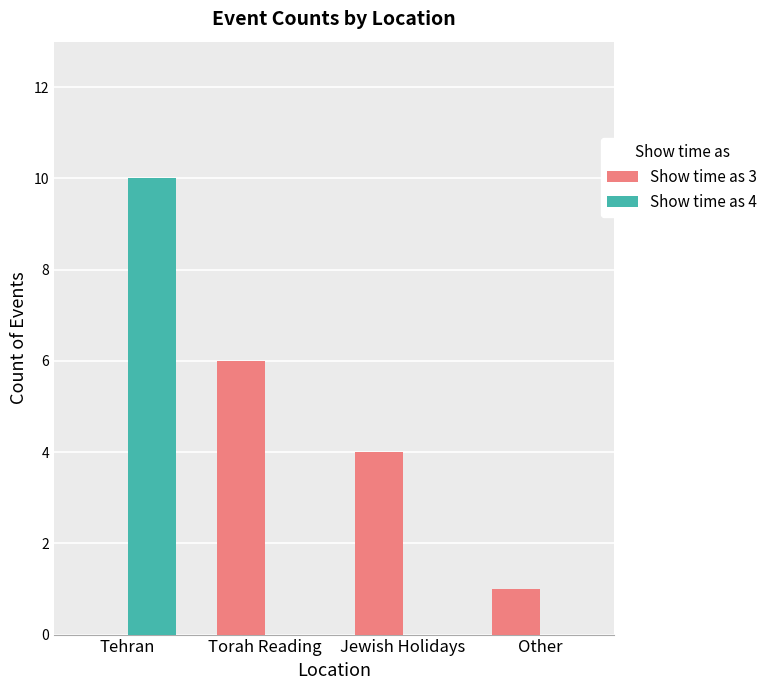

How many Show time as 3 values are between 1 and 6?

3